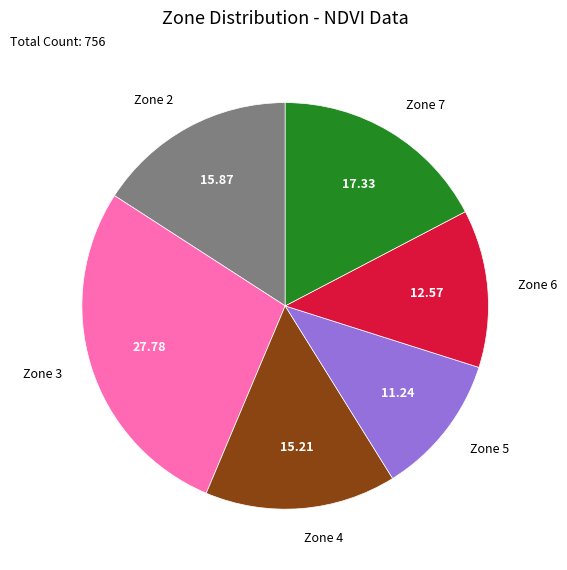

Does any single category account for the majority?

No